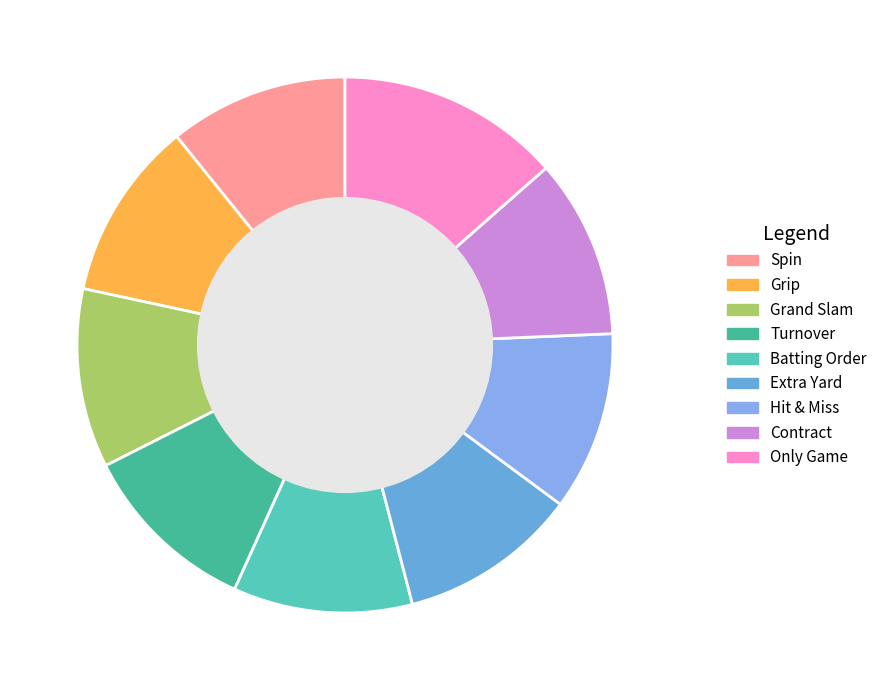

Does any single category account for the majority?

No